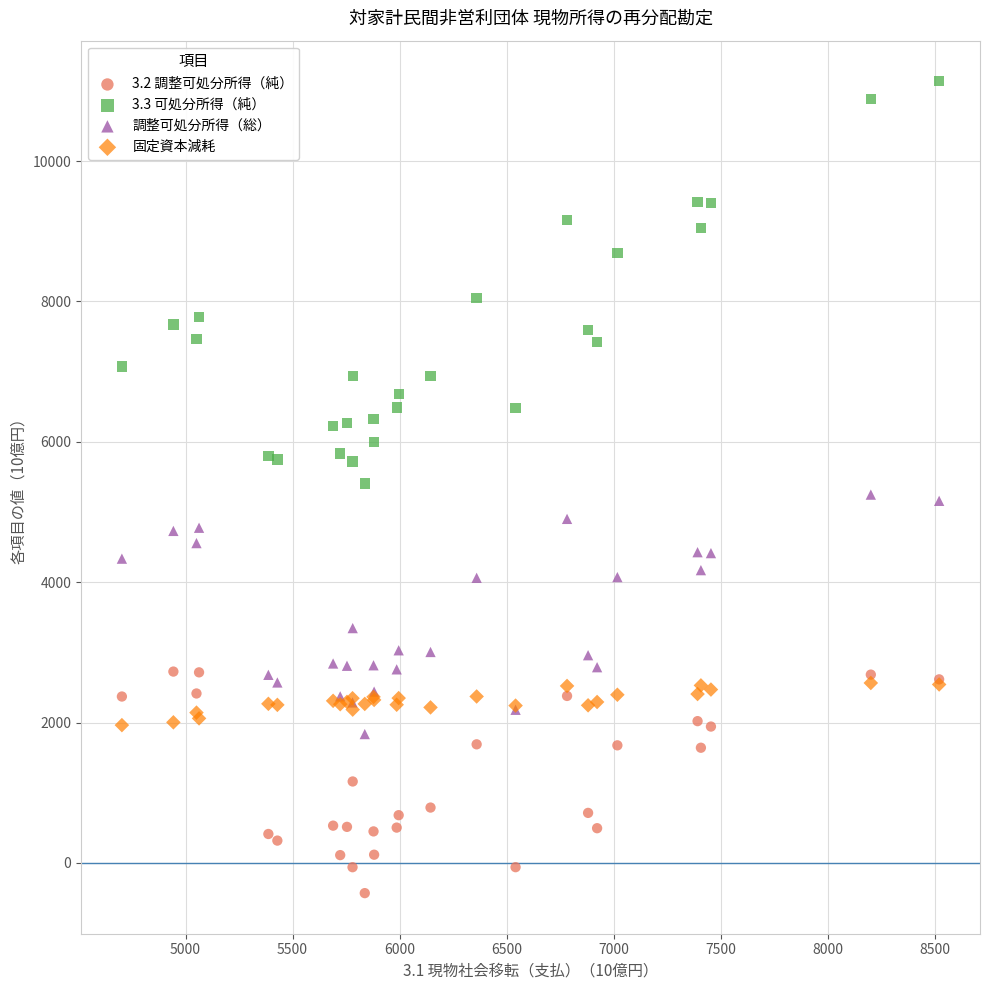

Which series contains the lowest Y value?

3.2 調整可処分所得（純）